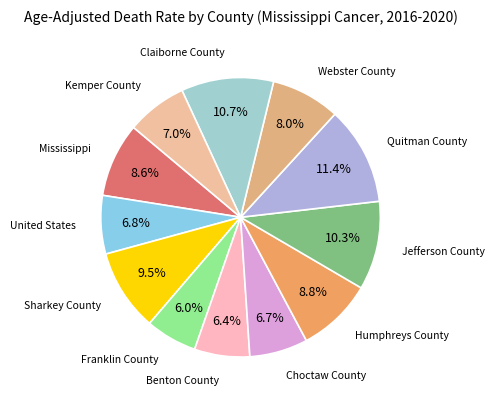

Which has a higher value, Benton County or Quitman County?

Quitman County